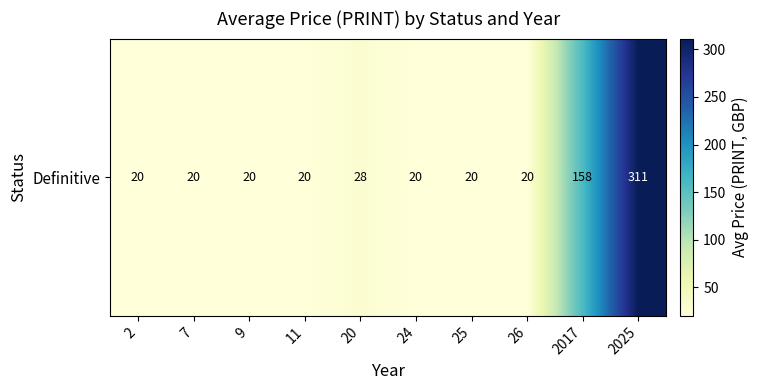

How many categories are shown in the chart?

10